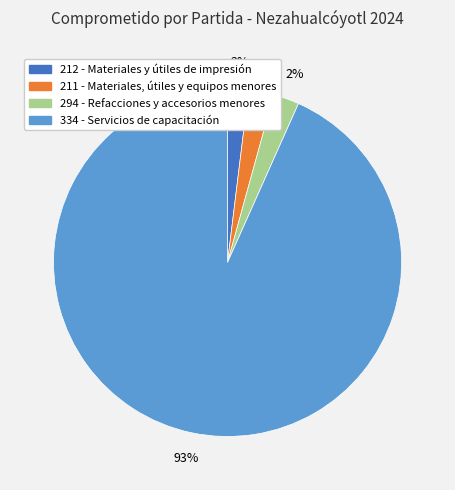

Which slice is the largest?

334 - Servicios de capacitación